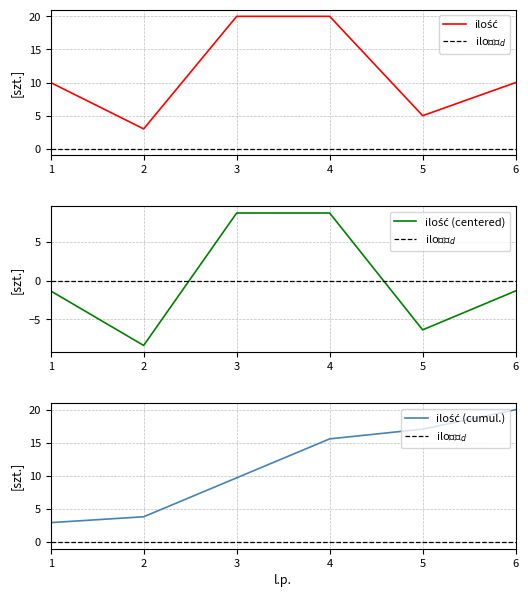

True or false: the data shows 1 at 2.

False